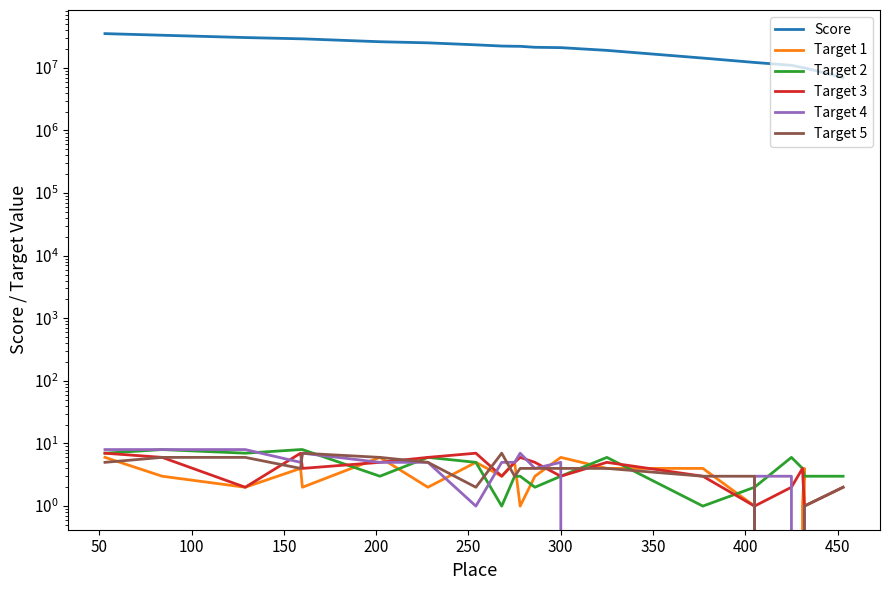

What is the value of the Target 1 point at the 3rd from the left?

2.0